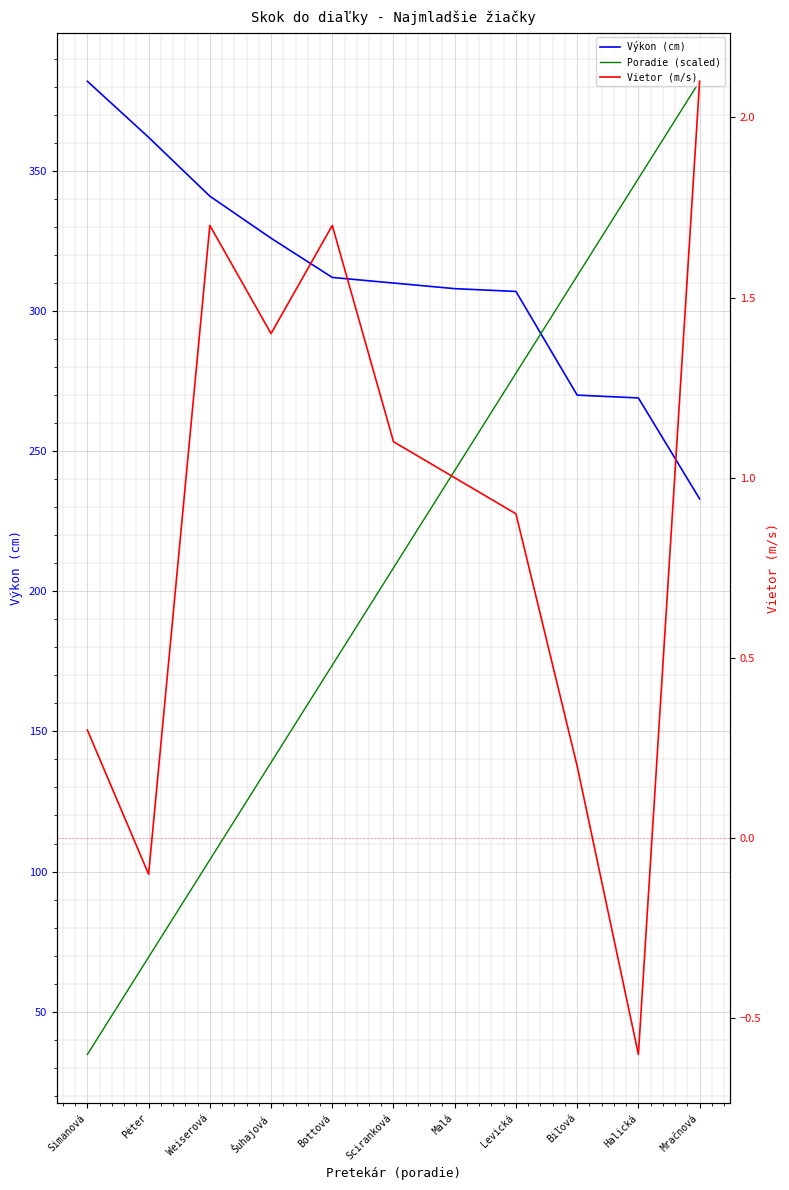

What are all the series names shown in the legend?

Výkon (cm), Poradie (scaled), Vietor (m/s)